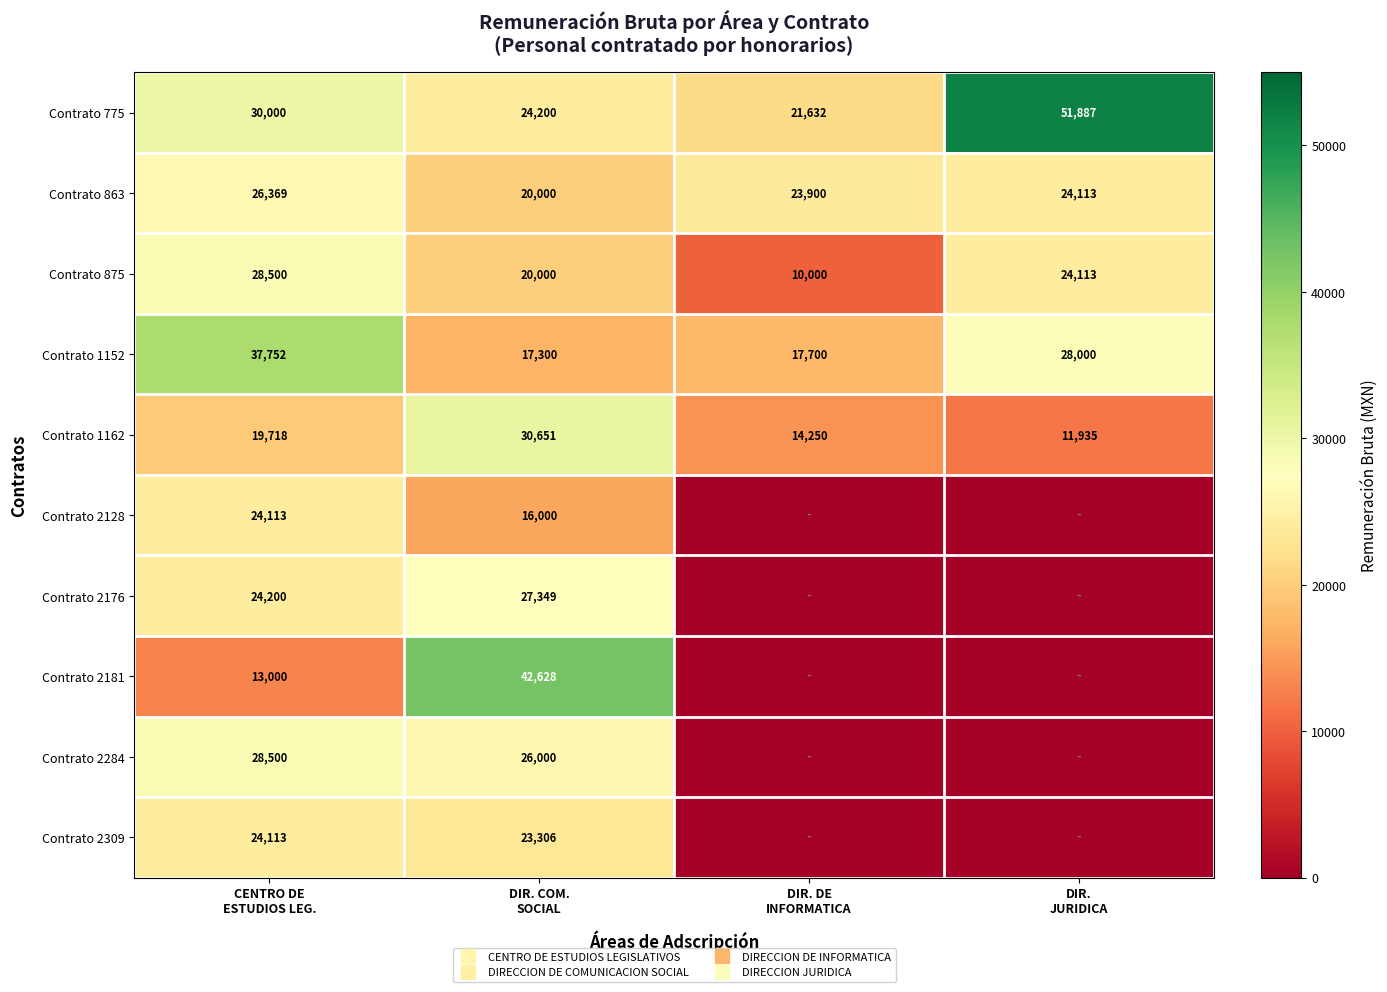

Is the value of Contrato 875 at DIR. COM. SOCIAL greater than the value of Contrato 2128 at DIR. DE INFORMATICA?

Yes